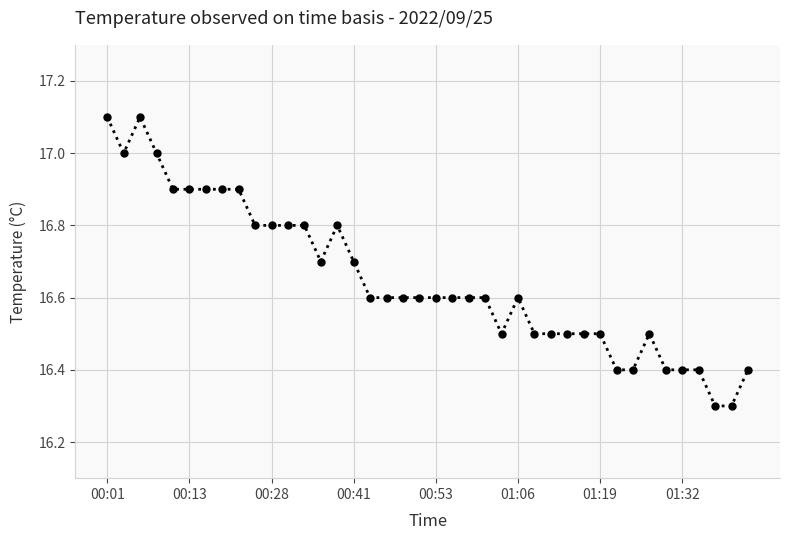

True or false: the data has more than 0 interior local peaks.

True